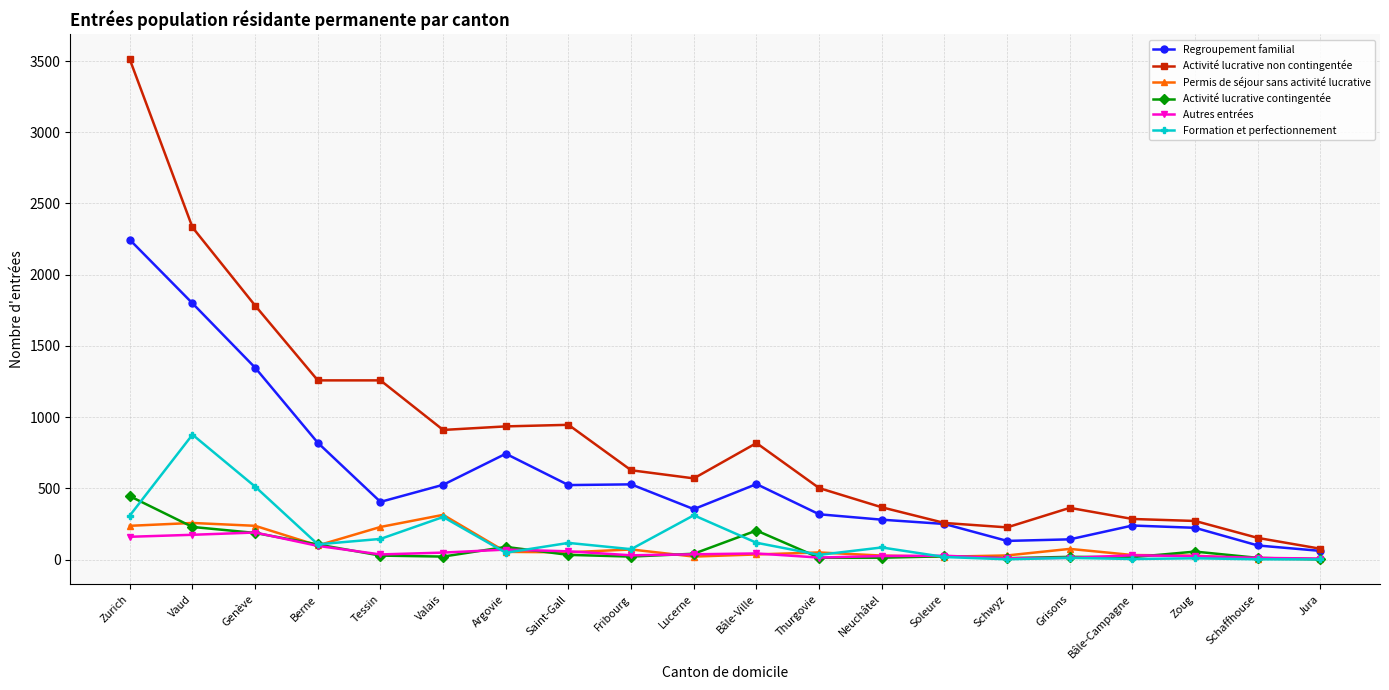

Count the number of data series in this chart.

6